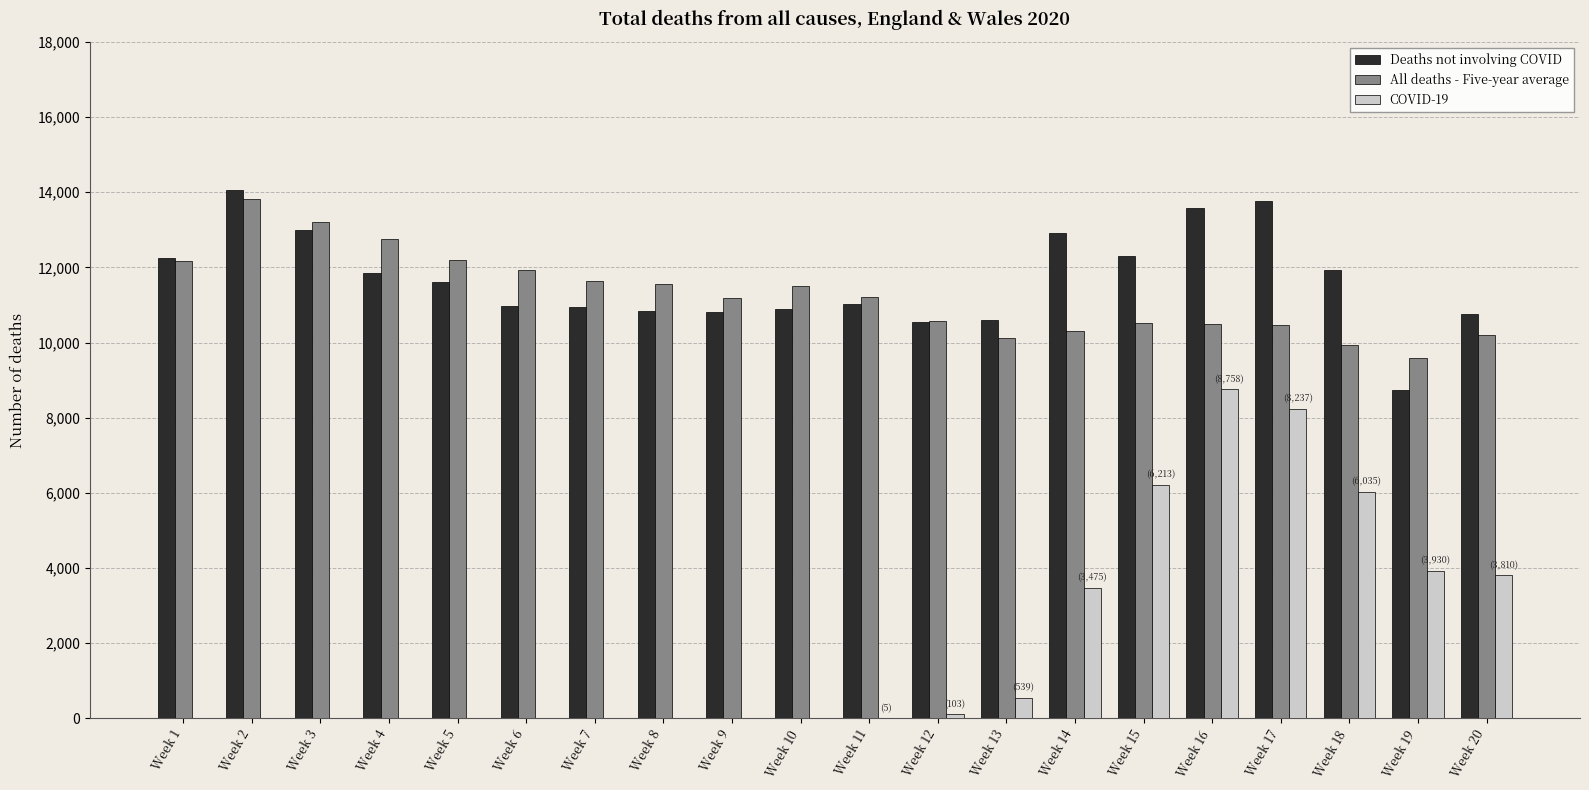

Count the number of categories in the chart.

20